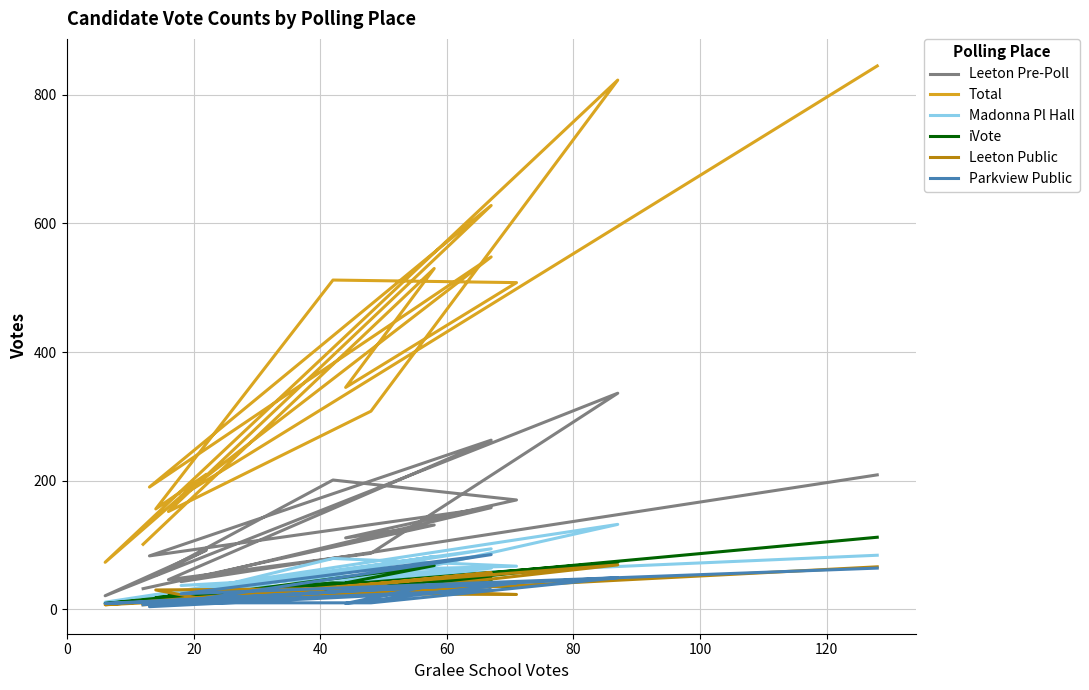

Which category has the lowest value in the Parkview Public series?

40